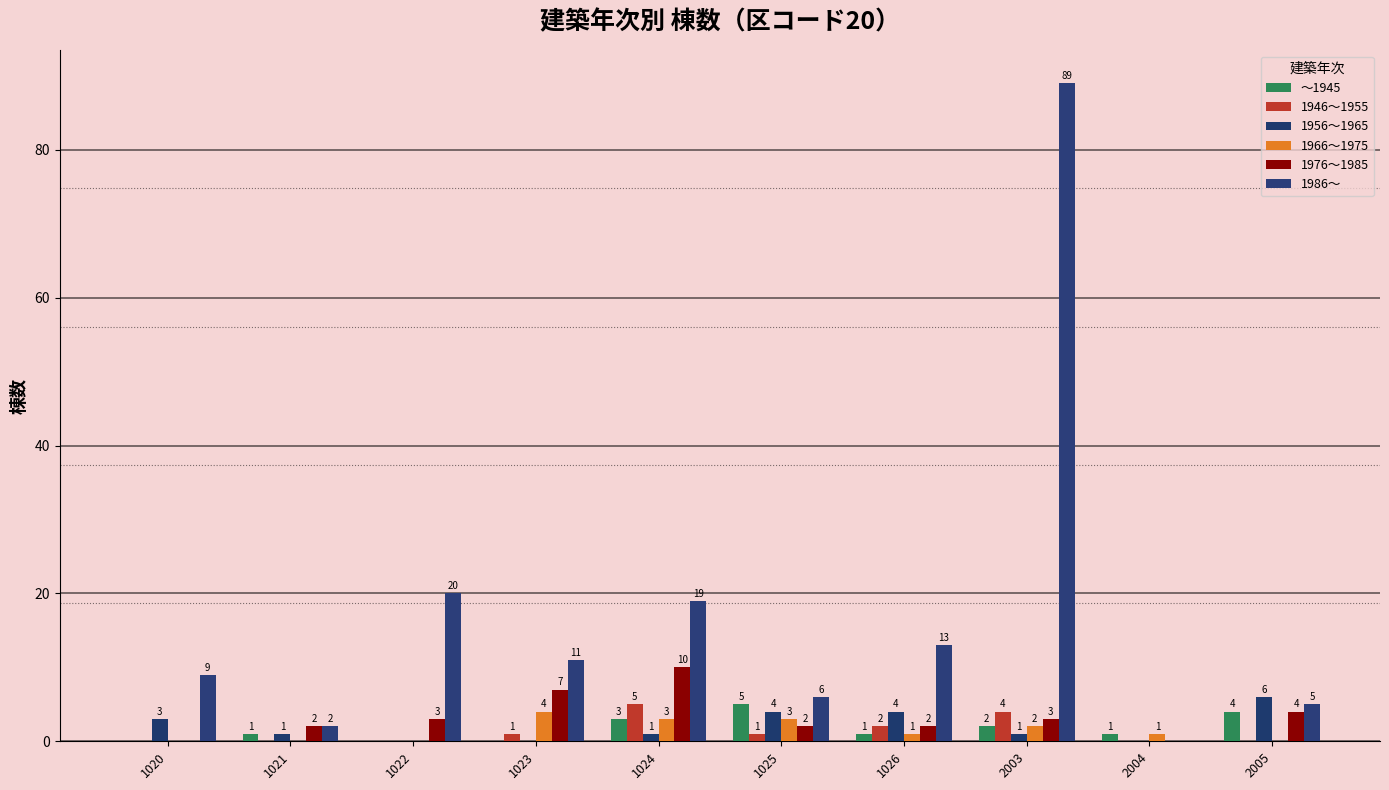

Rank the series at 1022 from highest to lowest value.

1986～, 1976～1985, ～1945, 1946～1955, 1956～1965, 1966～1975